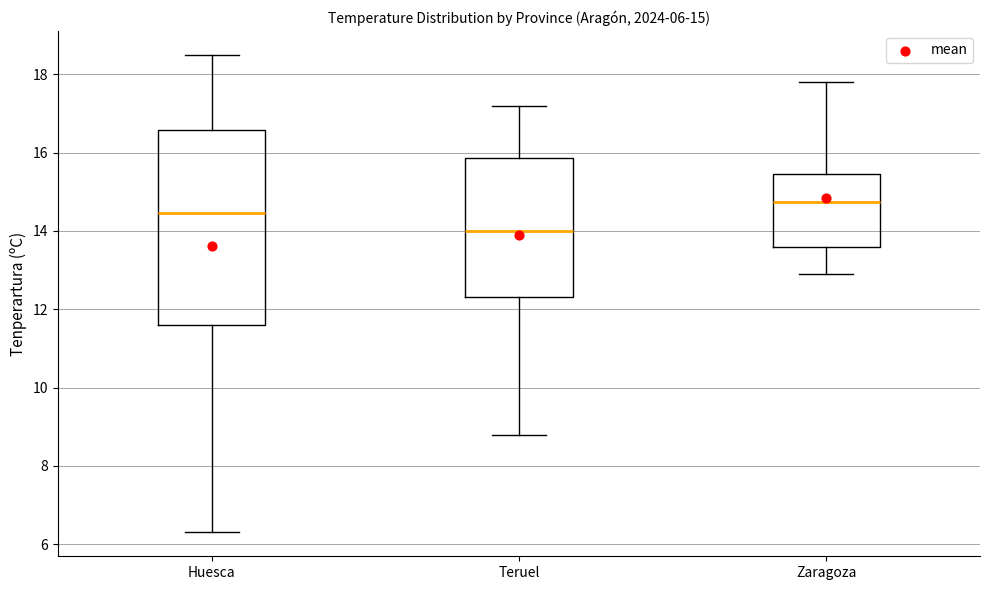

Which box's median line is the lowest?

Teruel